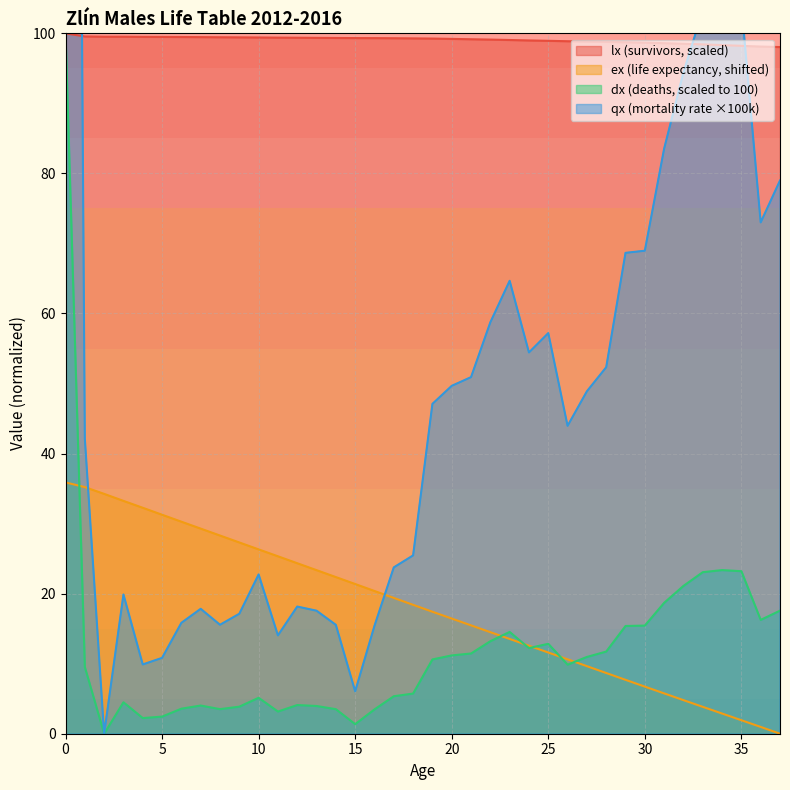

What is the highest value of the dx series?

100.0